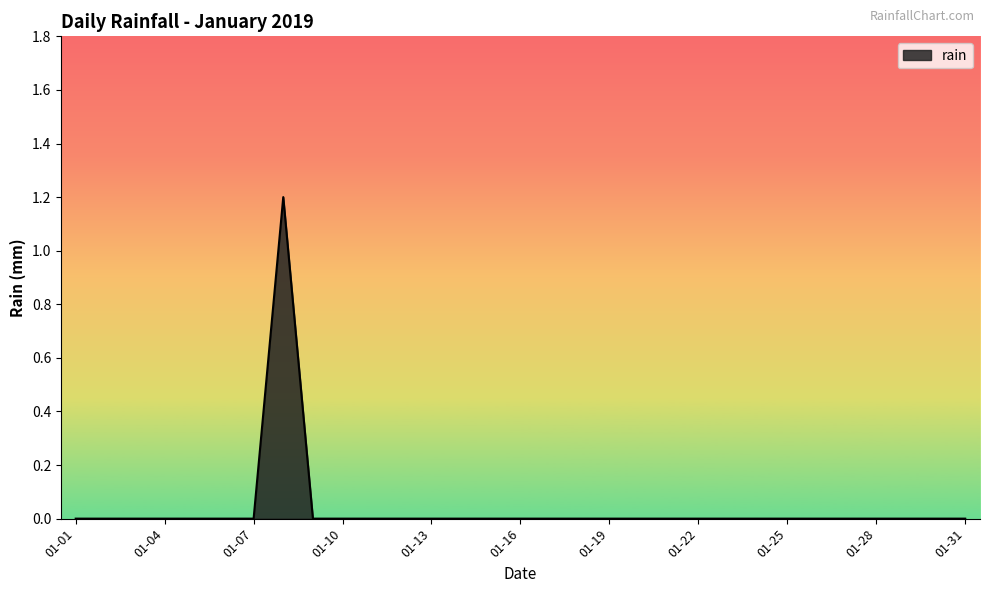

Does the chart display data point markers on the line(s)?

No